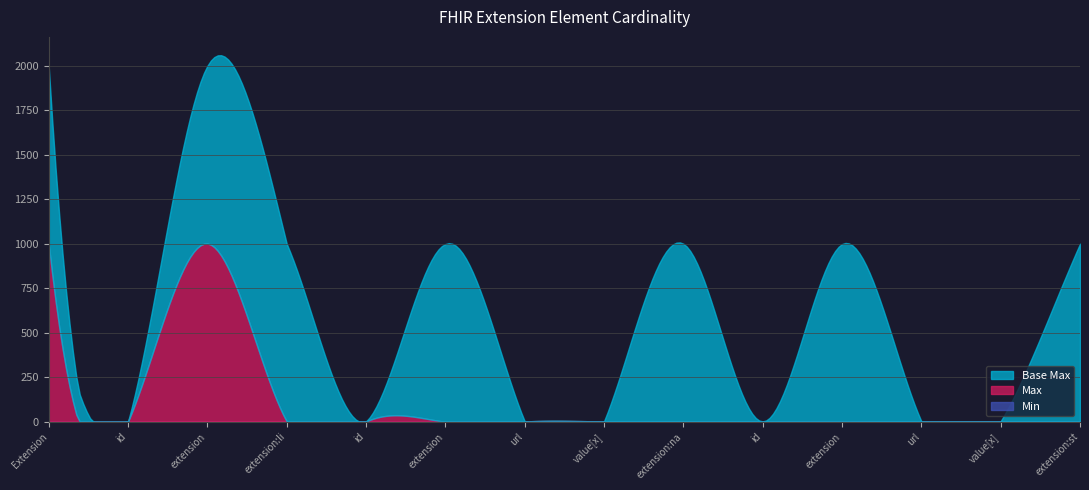

What is the average value of the Max series?

143